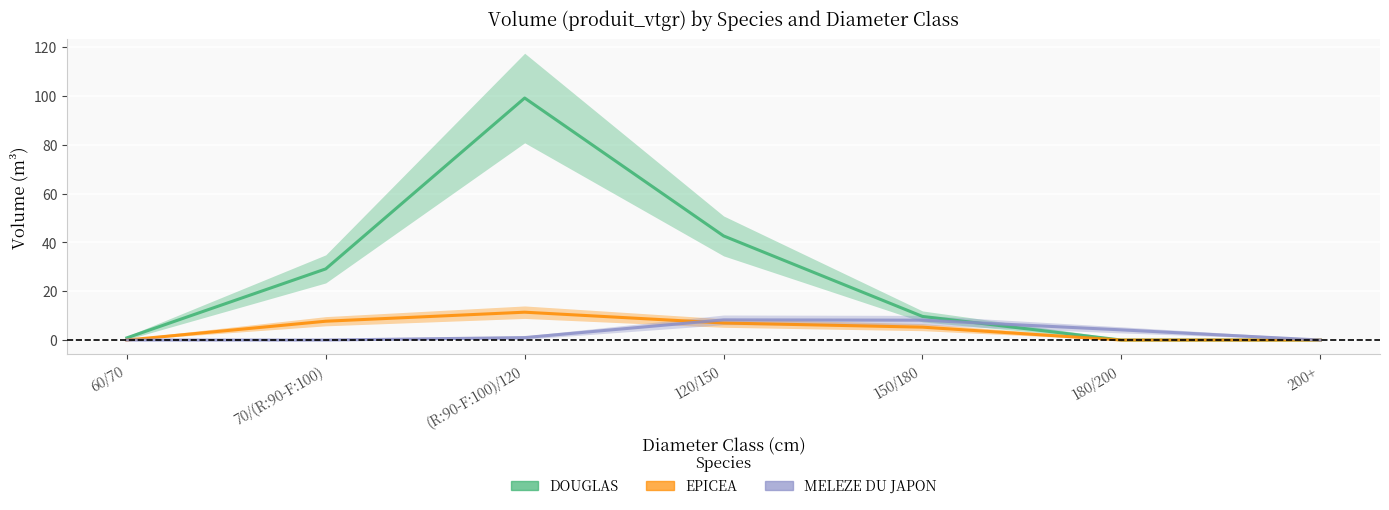

What is the approximate value of DOUGLAS at 60/70?

0.9